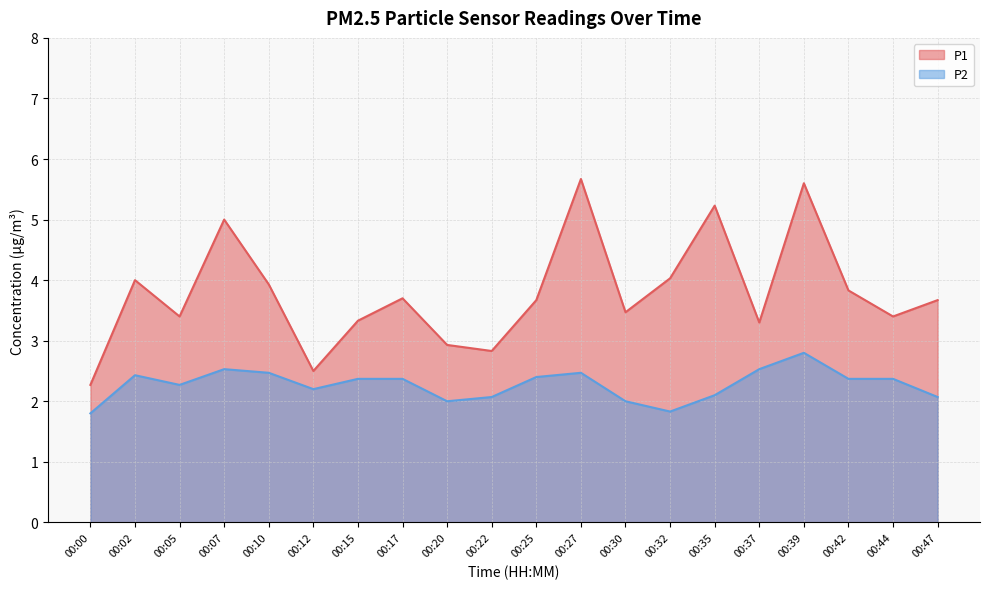

Which series has the widest spread of values?

P1